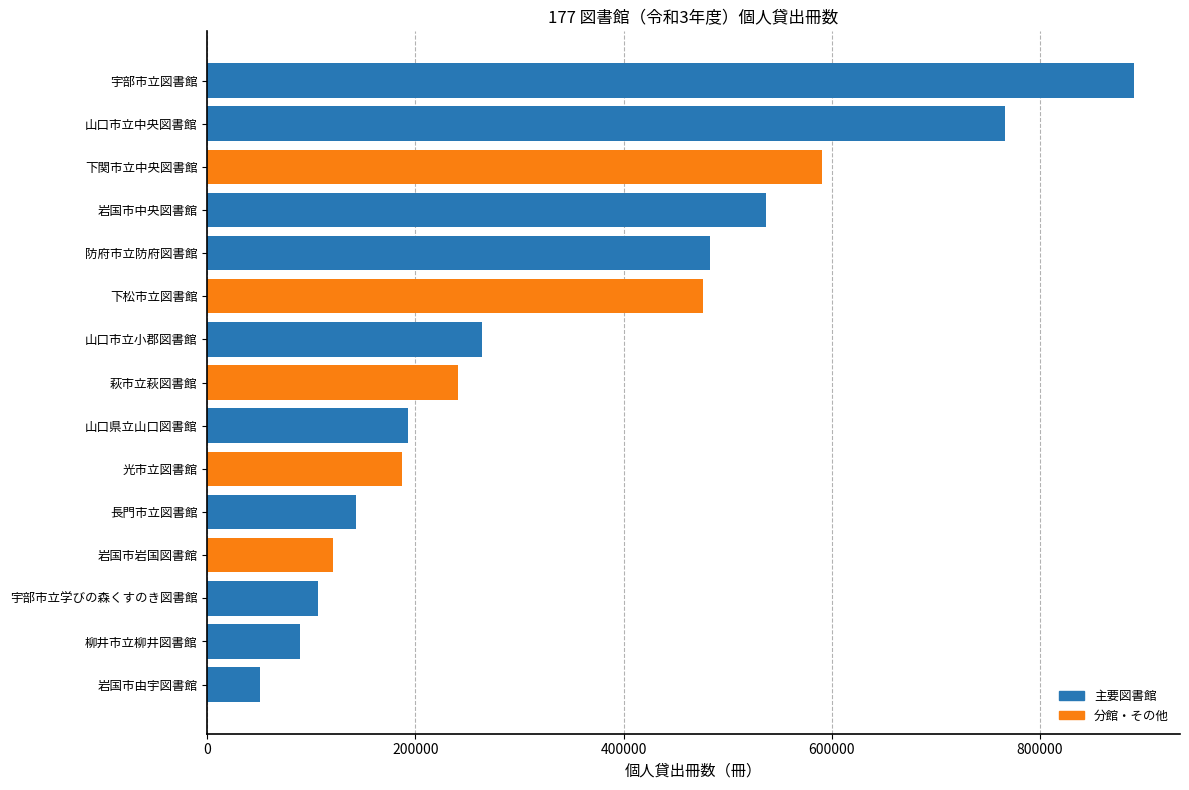

Which label corresponds to the largest value in the chart?

宇部市立図書館